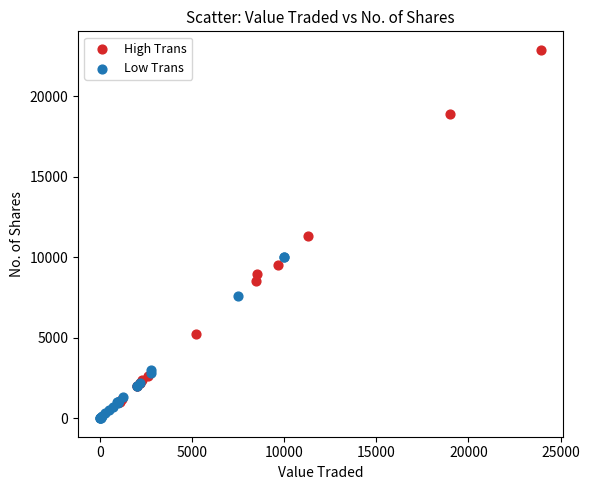

What are all the series names shown in the legend?

High Trans, Low Trans